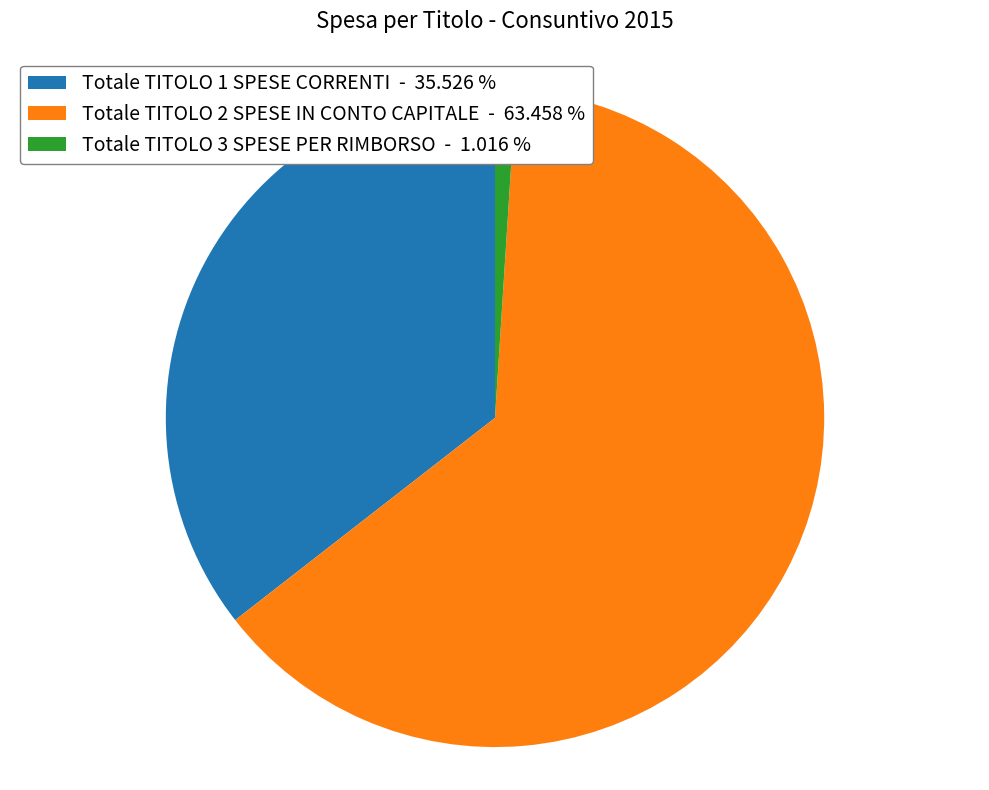

Which slice is the smallest?

Totale TITOLO 3 SPESE PER RIMBORSO - 1.016 %